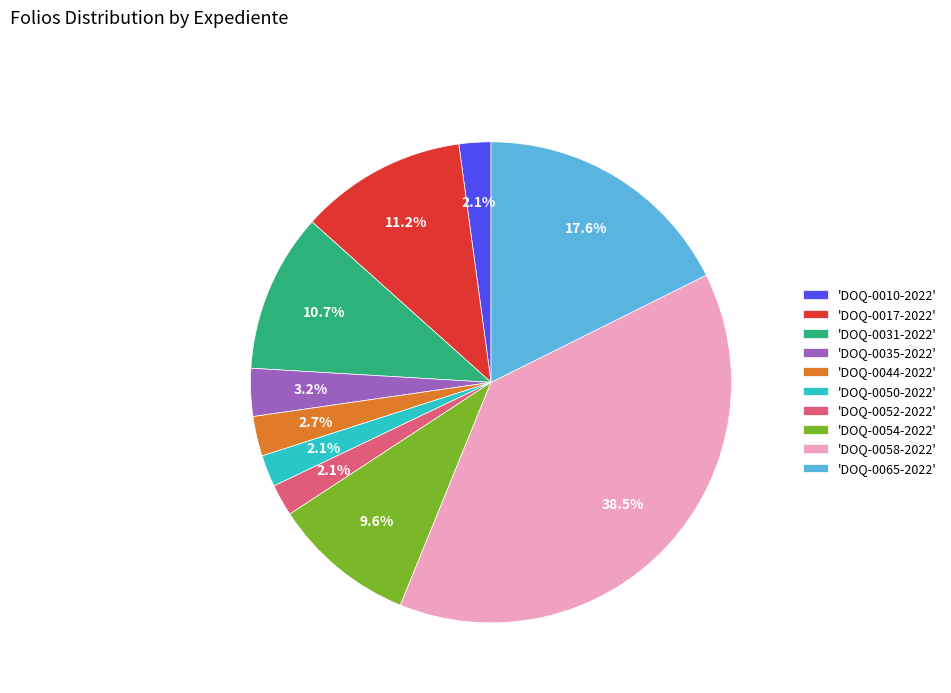

Does any single category account for the majority?

No